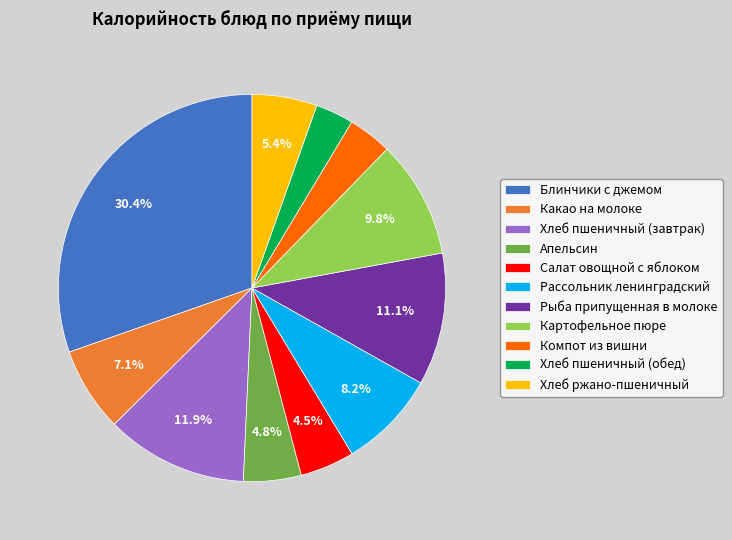

Combined, do Компот из вишни and Картофельное пюре account for over 50%?

No